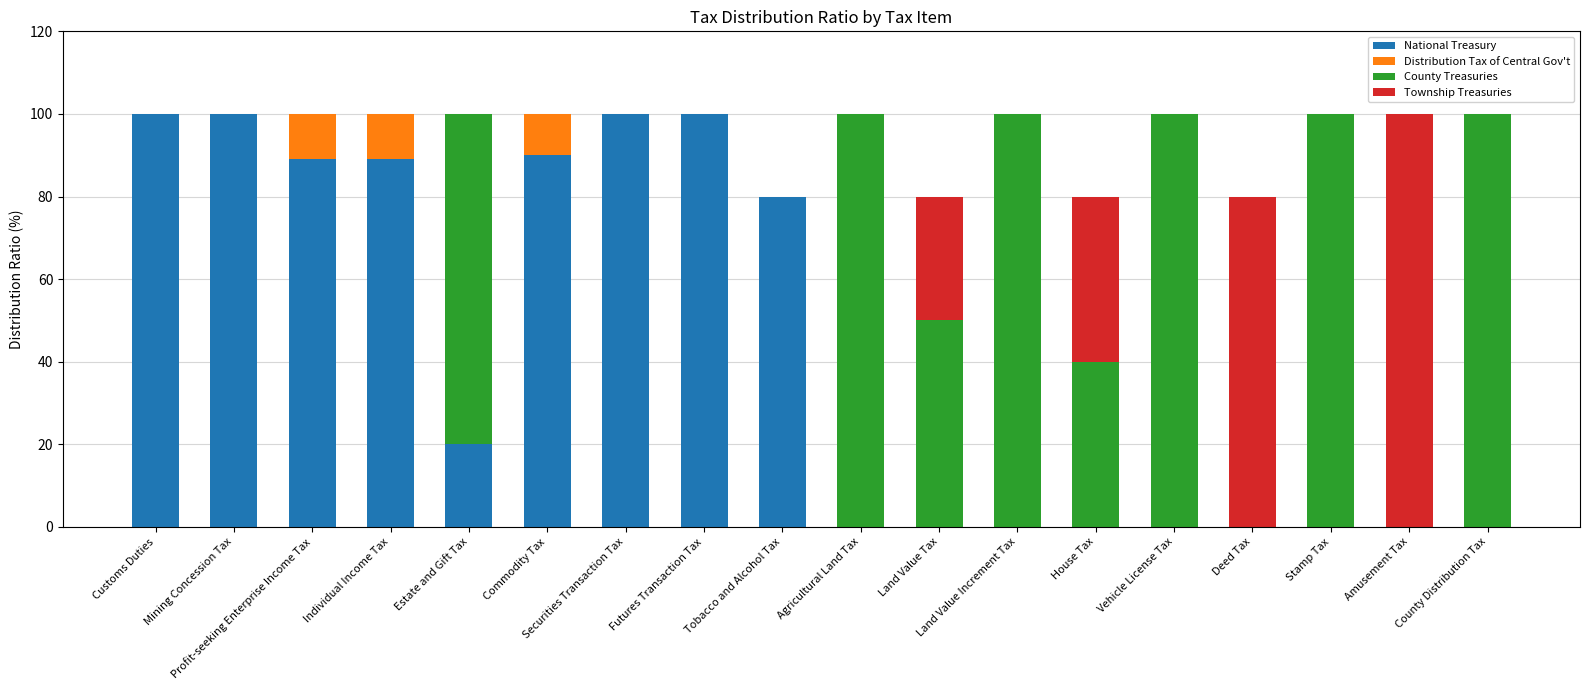

The National Treasury series shows -39 at House Tax. True or false?

False